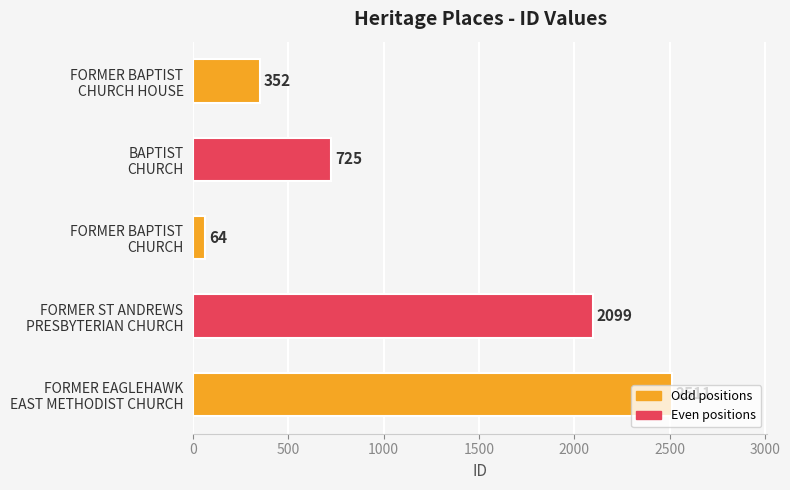

Rank the categories by value from lowest to highest.

FORMER BAPTIST
CHURCH, FORMER BAPTIST
CHURCH HOUSE, BAPTIST
CHURCH, FORMER ST ANDREWS
PRESBYTERIAN CHURCH, FORMER EAGLEHAWK
EAST METHODIST CHURCH